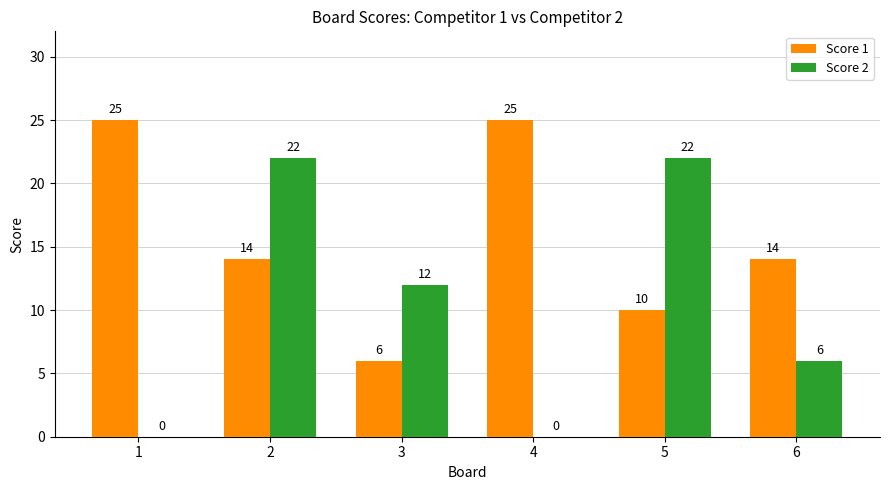

What is the greatest value displayed?

25